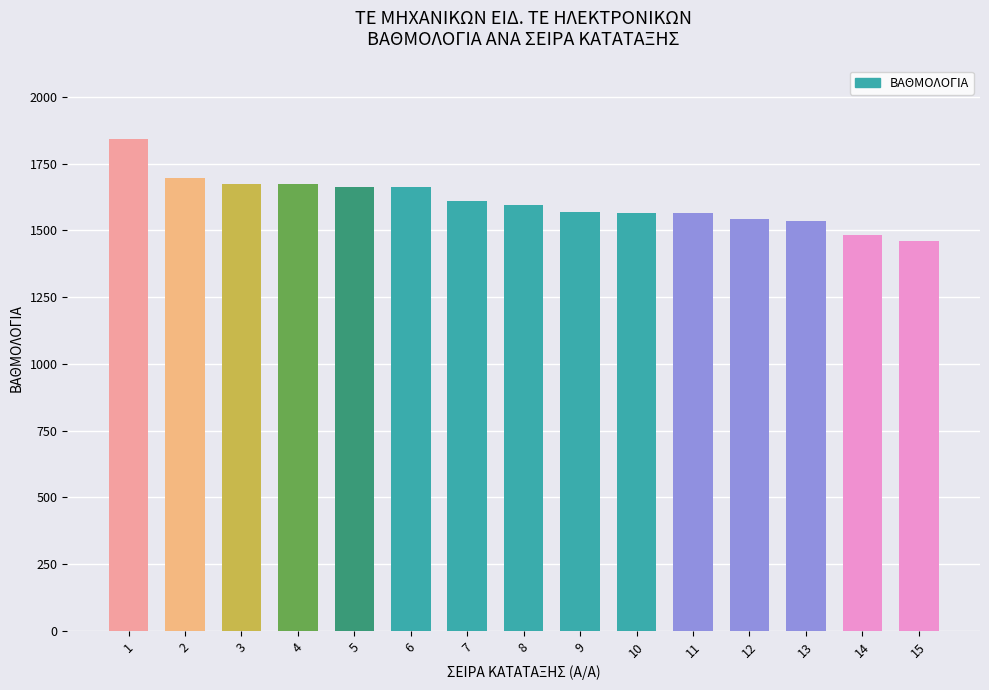

What is the difference between the values at 8 and 1?

245